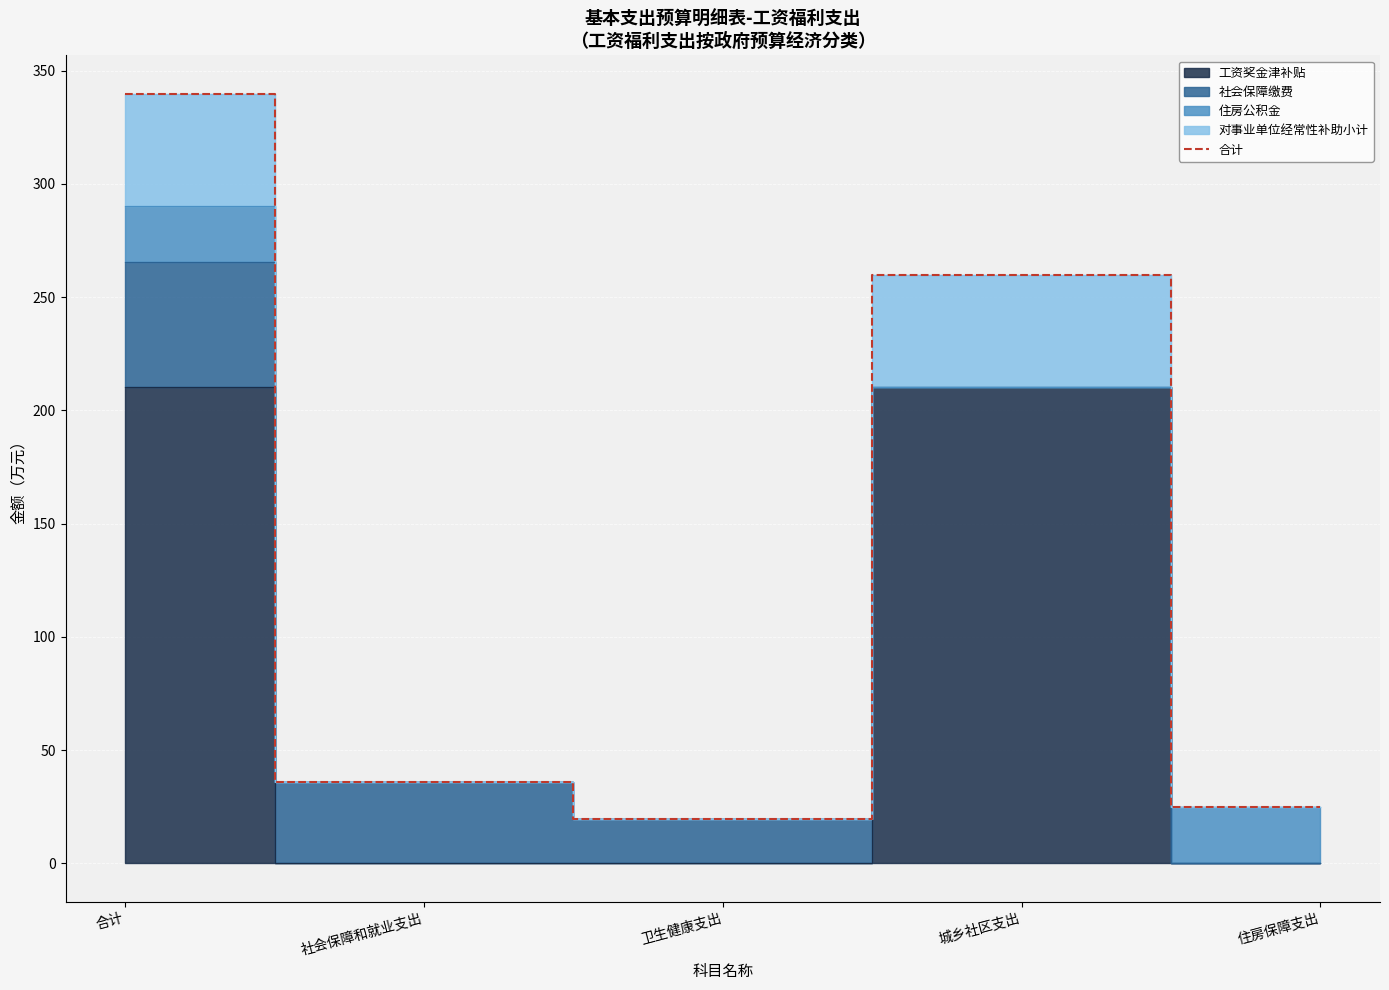

What is the difference between the values at 住房保障支出 and 社会保障和就业支出?

11.1